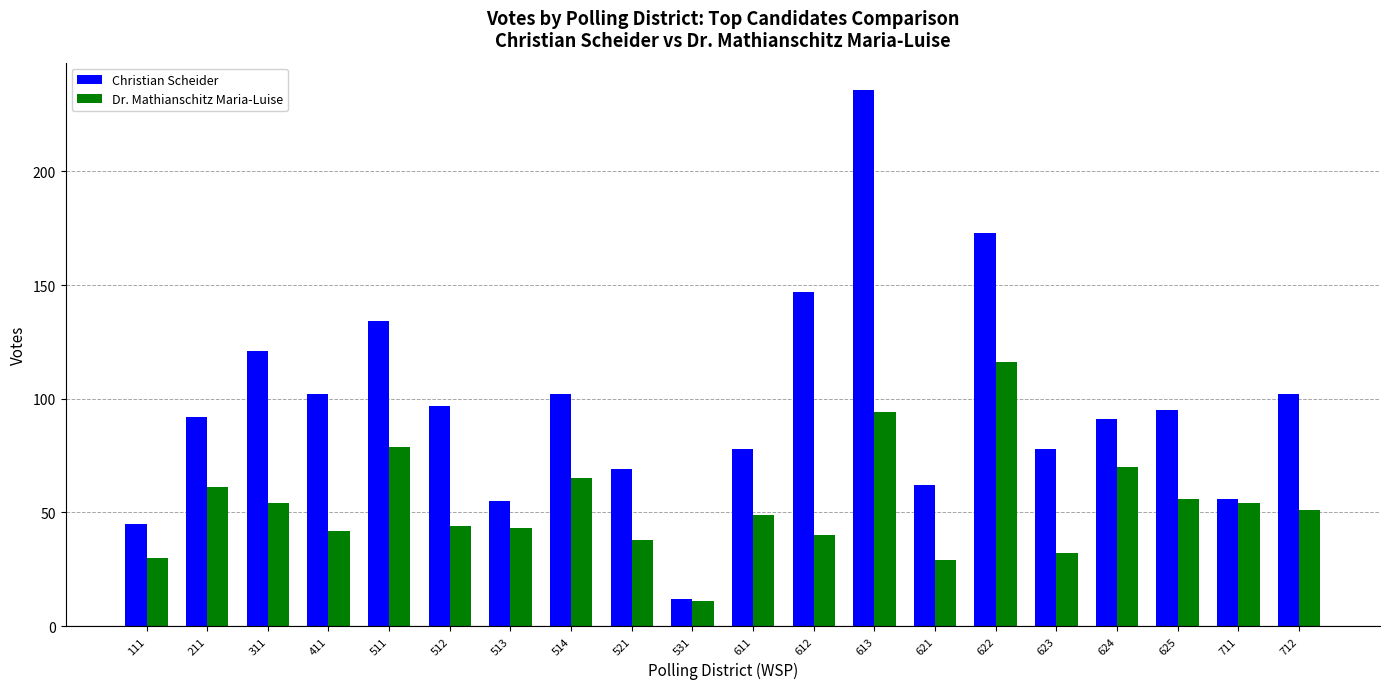

Reading left to right, transcribe all the data shown in this chart.

Christian Scheider: 111=45	211=92	311=121	411=102	511=134	512=97	513=55	514=102	521=69	531=12	611=78	612=147	613=236	621=62	622=173	623=78	624=91	625=95	711=56	712=102
Dr. Mathianschitz Maria-Luise: 111=30	211=61	311=54	411=42	511=79	512=44	513=43	514=65	521=38	531=11	611=49	612=40	613=94	621=29	622=116	623=32	624=70	625=56	711=54	712=51